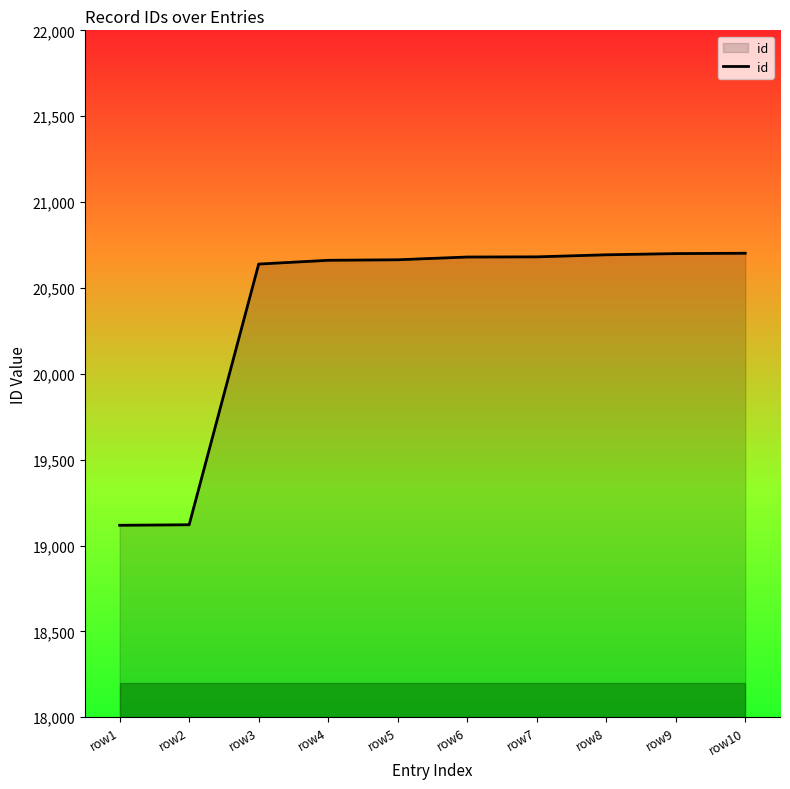

The value at row7 is 13494. True or false?

False